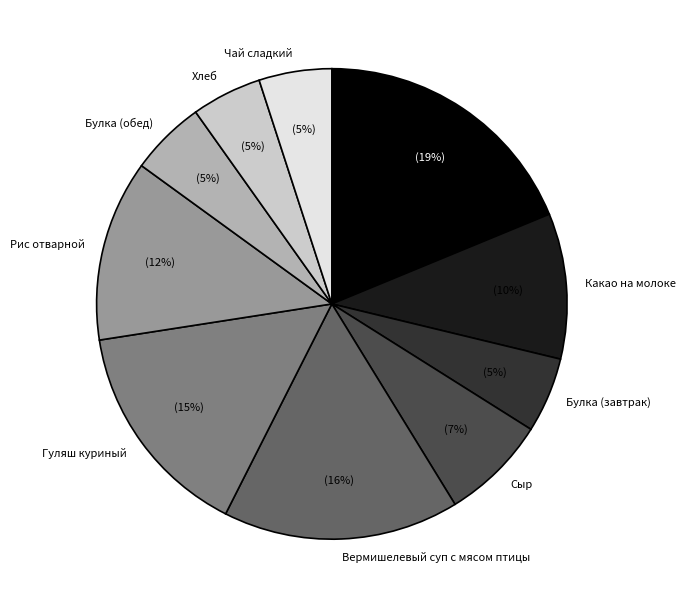

How many segments does this pie chart have?

10